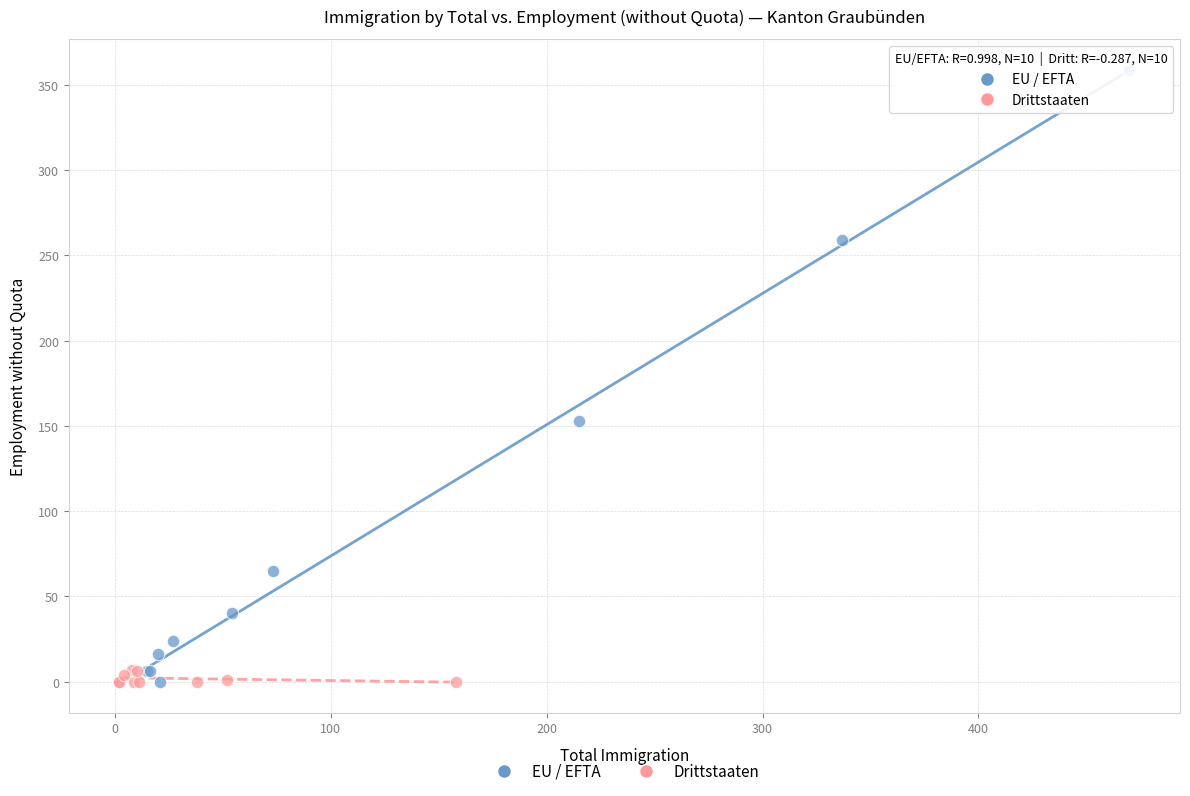

Which series reaches the maximum Y coordinate?

EU / EFTA